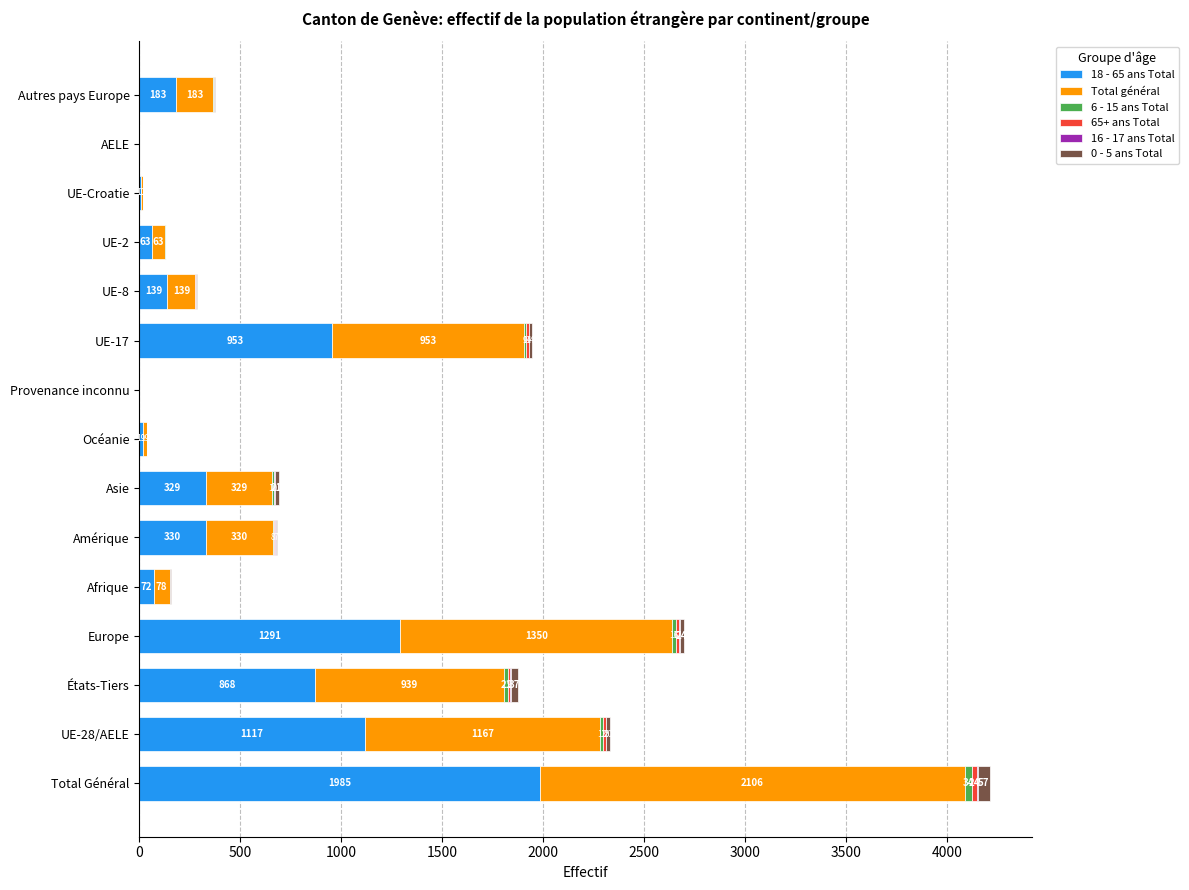

What is the maximum value for 18 - 65 ans Total?

1985